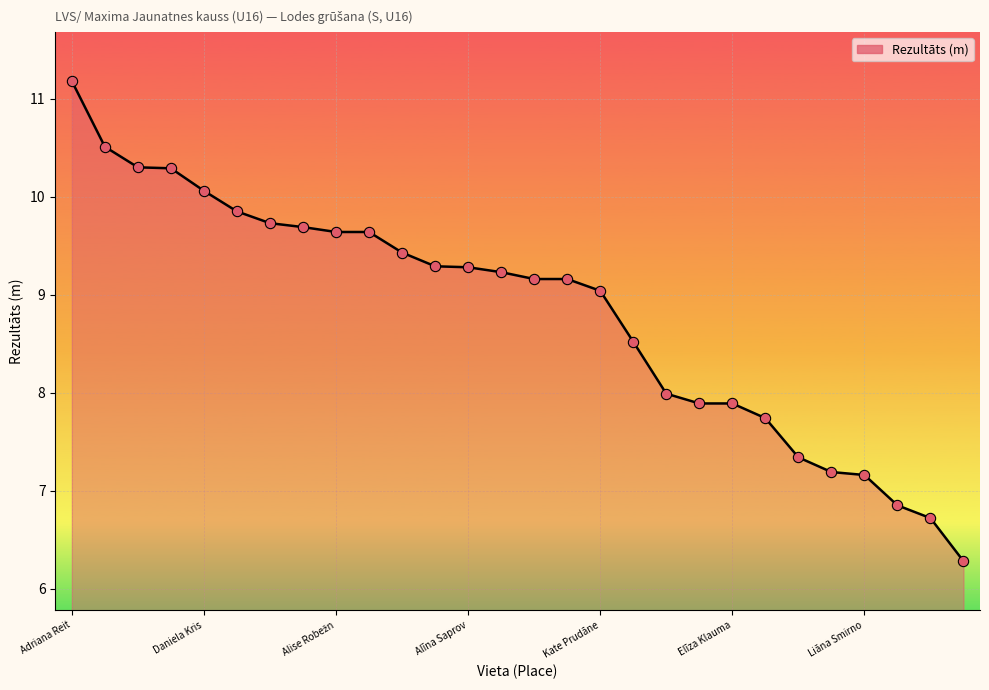

What is the maximum value shown in the chart?

11.2